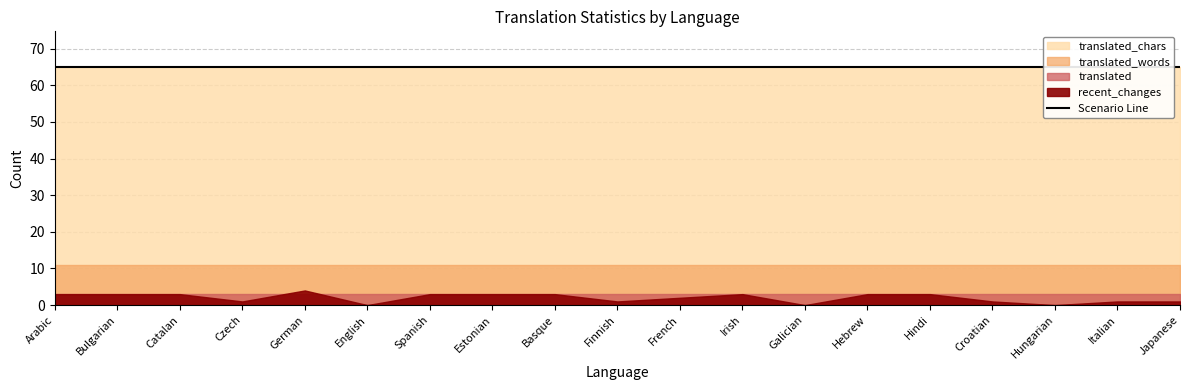

Is the value of translated_words at Croatian greater than the value of translated_chars at Bulgarian?

No